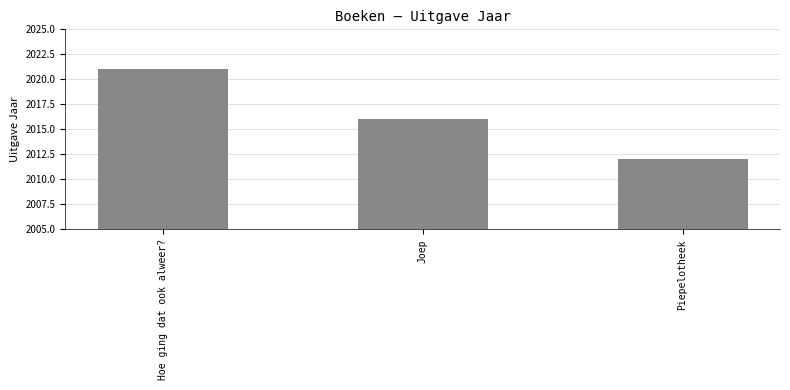

List the labels in order of value, smallest first.

Piepelotheek, Joep, Hoe ging dat ook alweer?